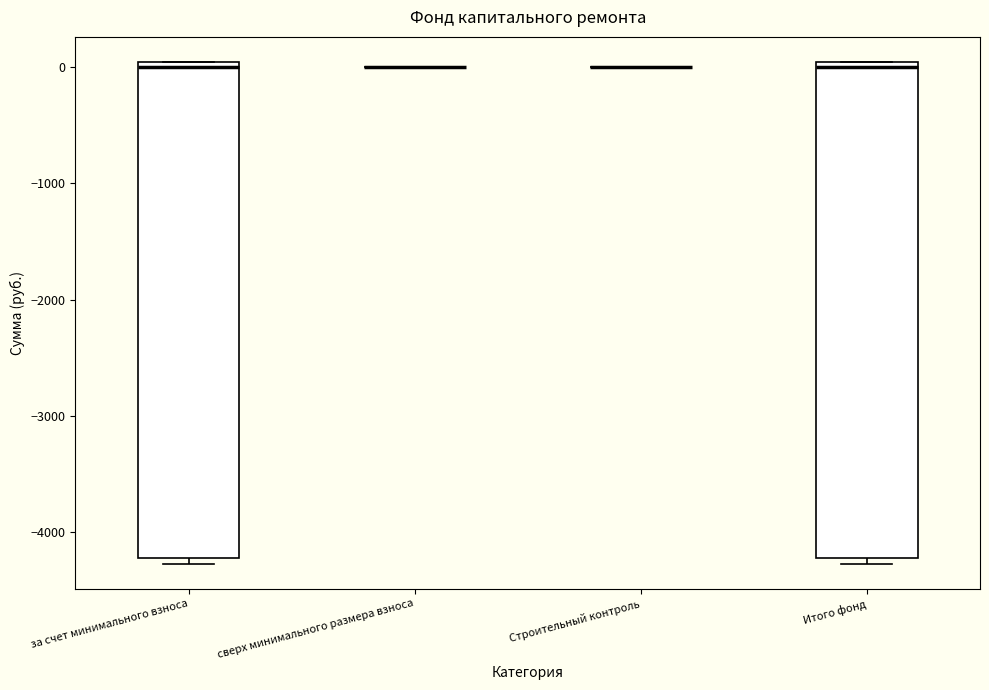

Reading left to right, transcribe this box plot: for each box, give where its median line is, the range the box spans, and where its two whiskers end, as read against the y-axis. The values are not printed on the chart, so give them approximately, as read against the axis.

за счет минимального взноса: median 0 (just below the box's upper edge), box -4200 to 0, whiskers -4300 to 0
сверх минимального размера взноса: box collapsed to a line at 0, whiskers 0 to 0
Строительный контроль: box collapsed to a line at 0, whiskers 0 to 0
Итого фонд: median 0 (just below the box's upper edge), box -4200 to 0, whiskers -4300 to 0